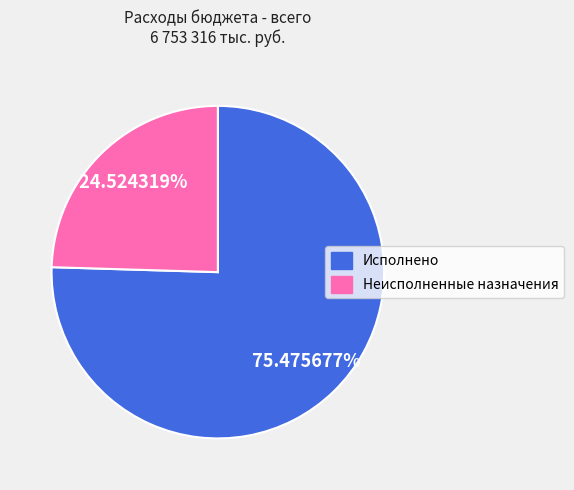

Is there a majority slice in this chart?

Yes